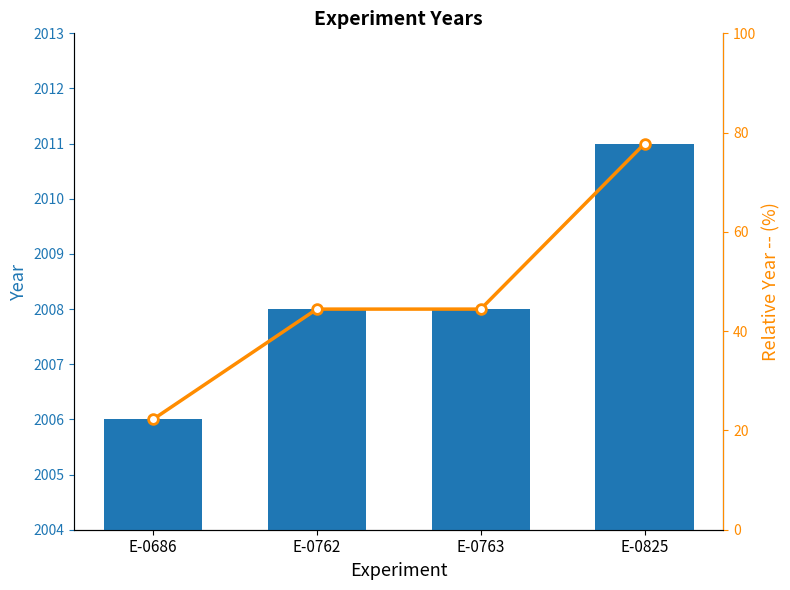

Where does the Year series first go above 2008?

E-0825